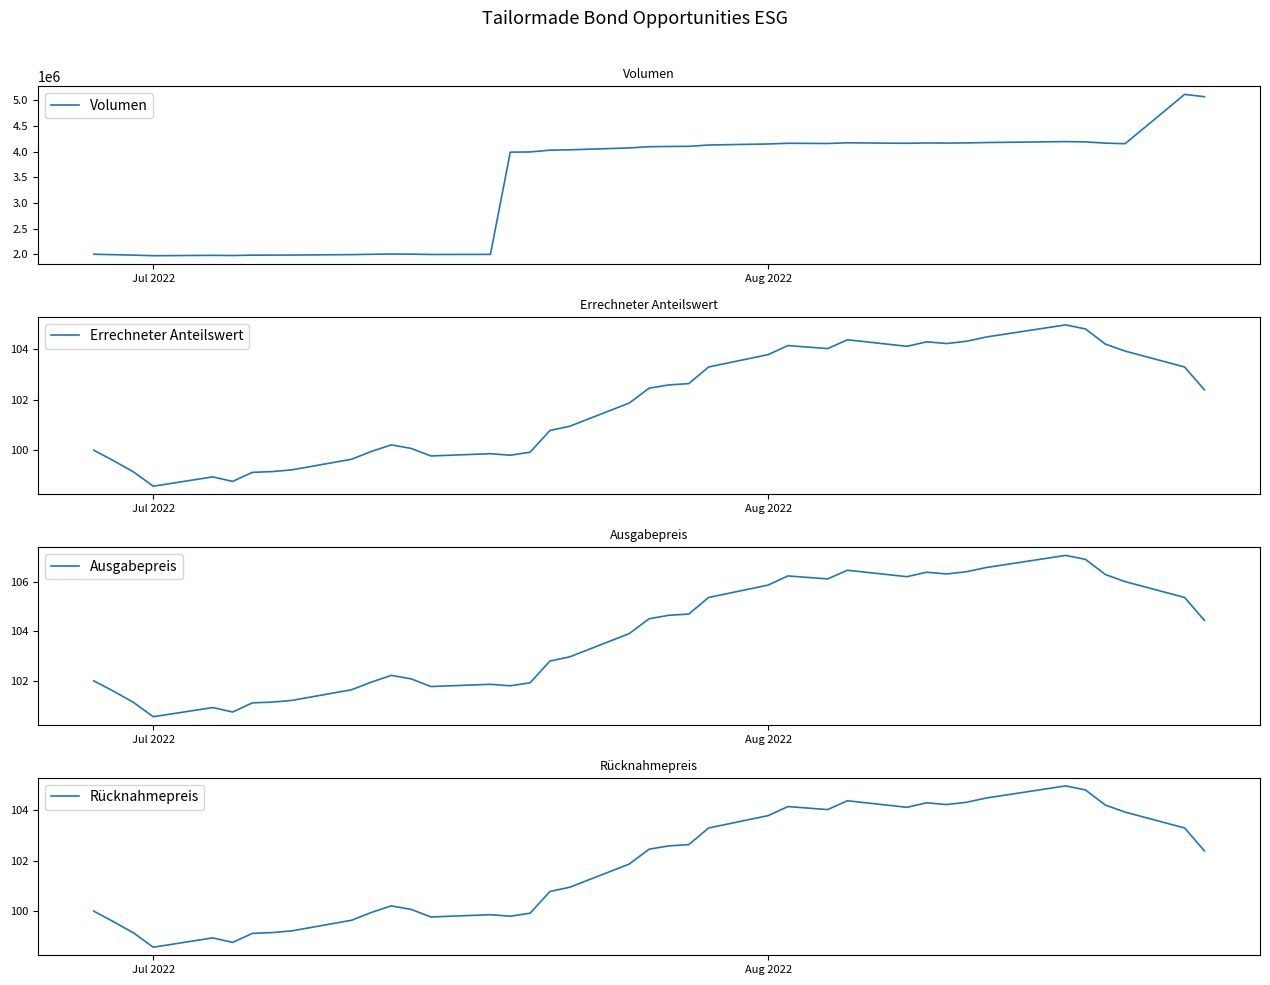

At which label does Errechneter Anteilswert reach its minimum?

Jul 2022